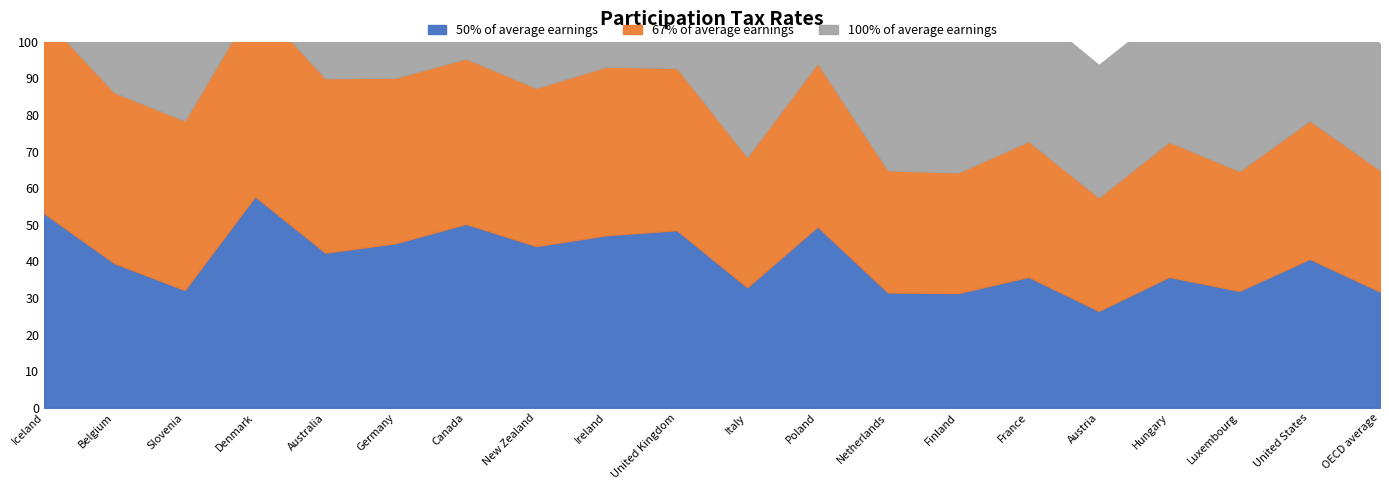

Rank the categories by 67% of average earnings value from highest to lowest.

Iceland, Denmark, Australia, Belgium, Slovenia, Ireland, Germany, Canada, Poland, United Kingdom, New Zealand, United States, France, Hungary, Italy, Netherlands, OECD average, Finland, Luxembourg, Austria